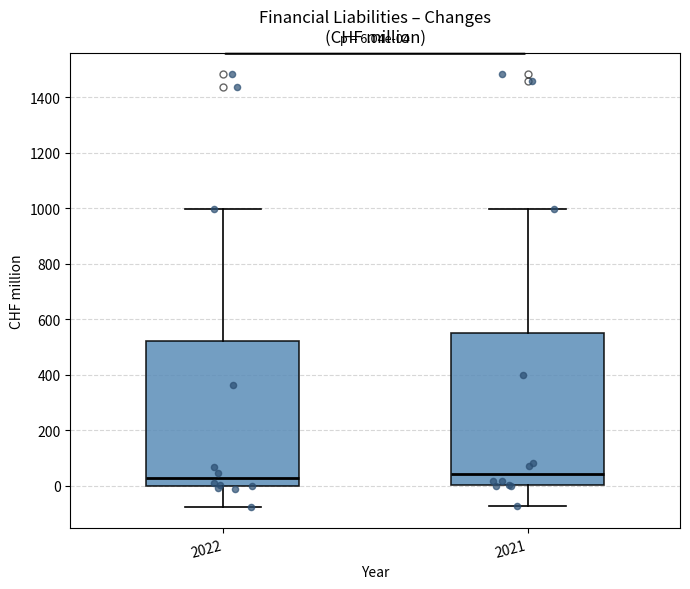

Comparing the boxes themselves (not the whiskers), which one is the tallest?

2021